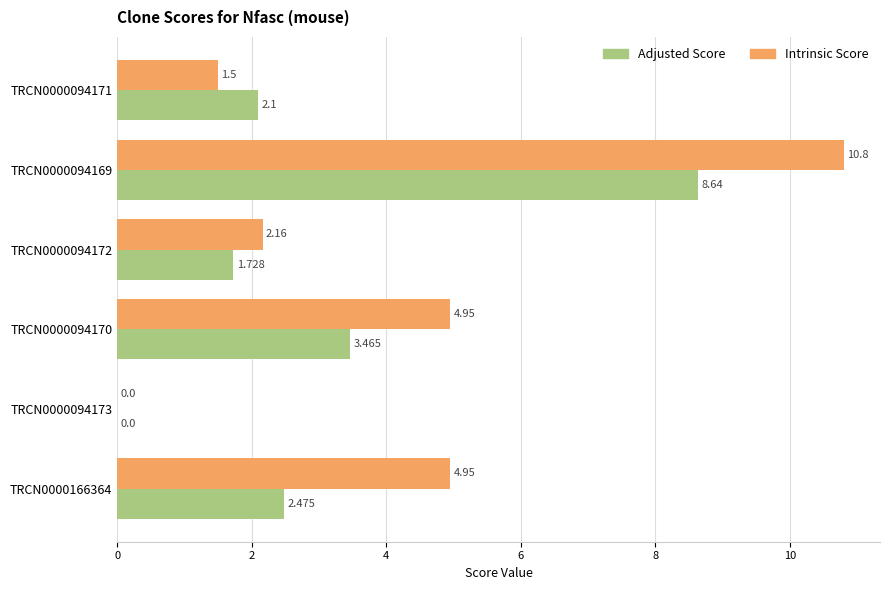

Between TRCN0000094171 and TRCN0000094170, which series saw the biggest shift?

Intrinsic Score